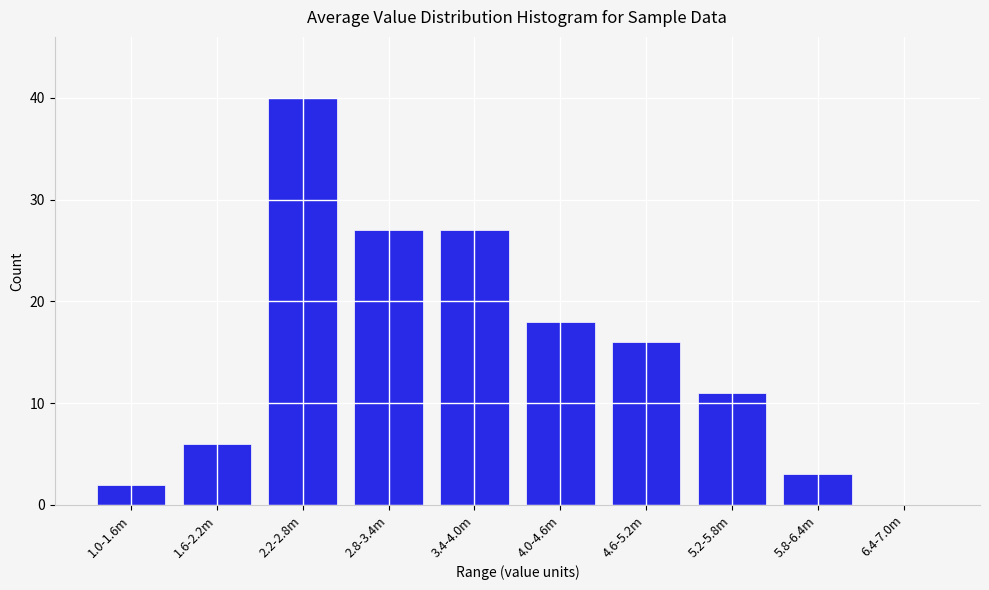

Reading right to left, list all the values displayed in this chart.

6.4-7.0m=0	5.8-6.4m=3	5.2-5.8m=11	4.6-5.2m=16	4.0-4.6m=18	3.4-4.0m=27	2.8-3.4m=27	2.2-2.8m=40	1.6-2.2m=6	1.0-1.6m=2